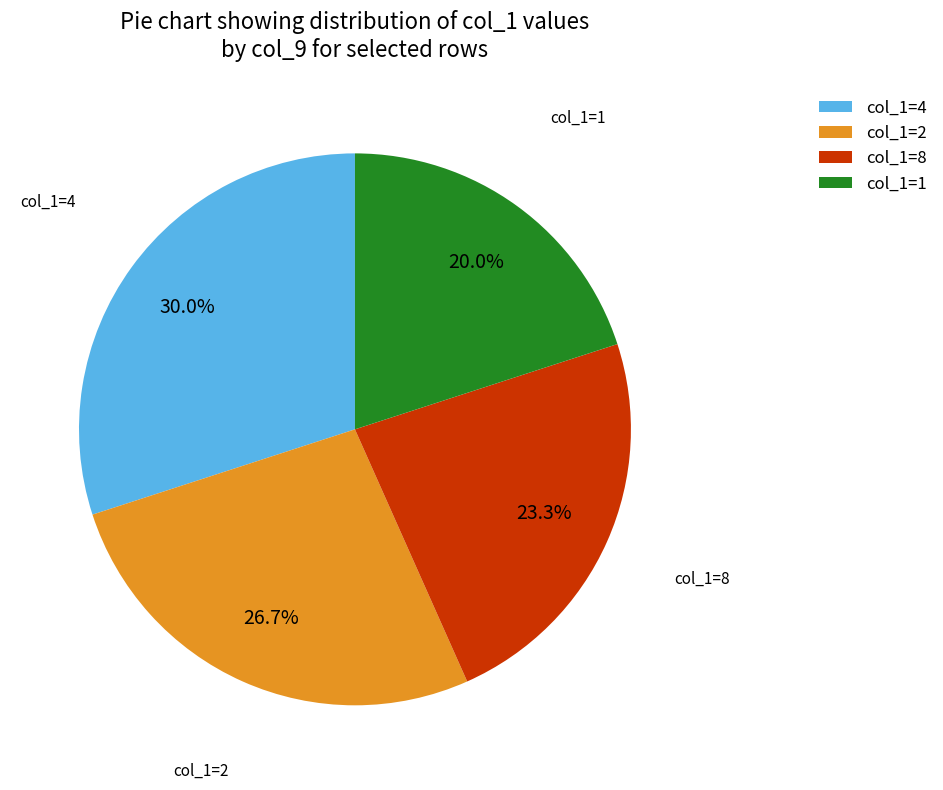

Count the number of slices in the pie.

4